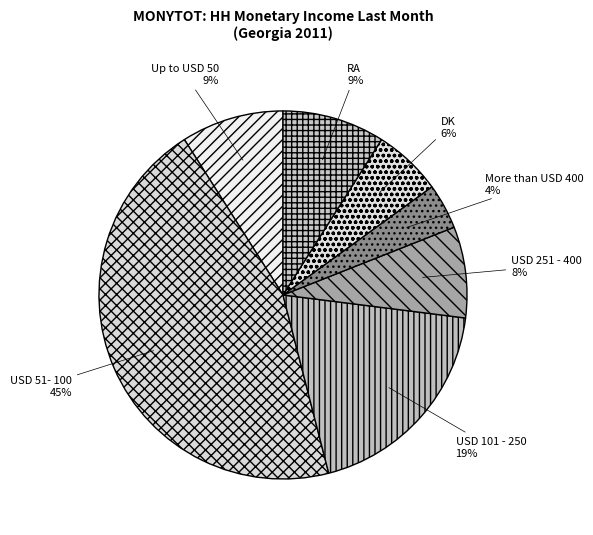

Is there any slice that represents more than half of the pie?

No